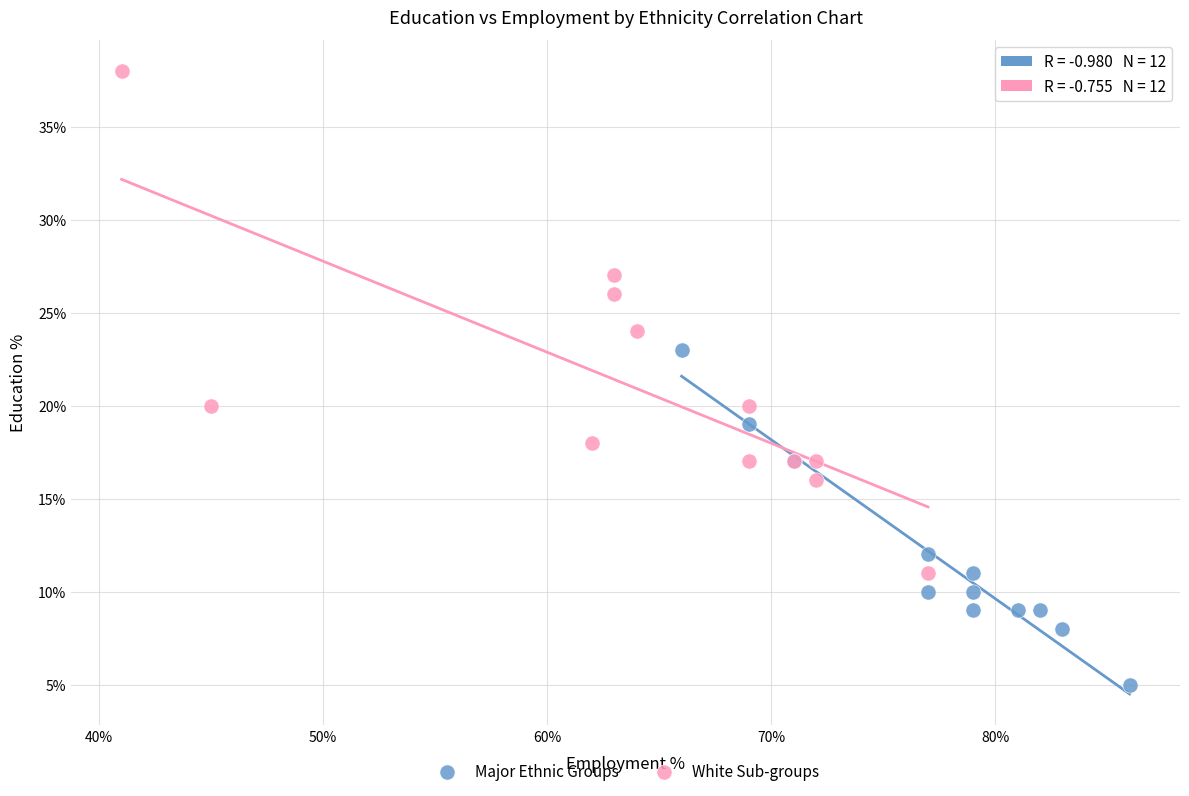

Which series contains the lowest Y value?

Major Ethnic Groups